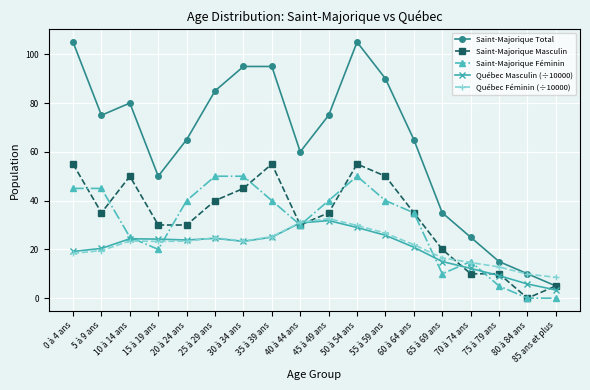

What is the label of the 11th point from the left?

50 à 54 ans